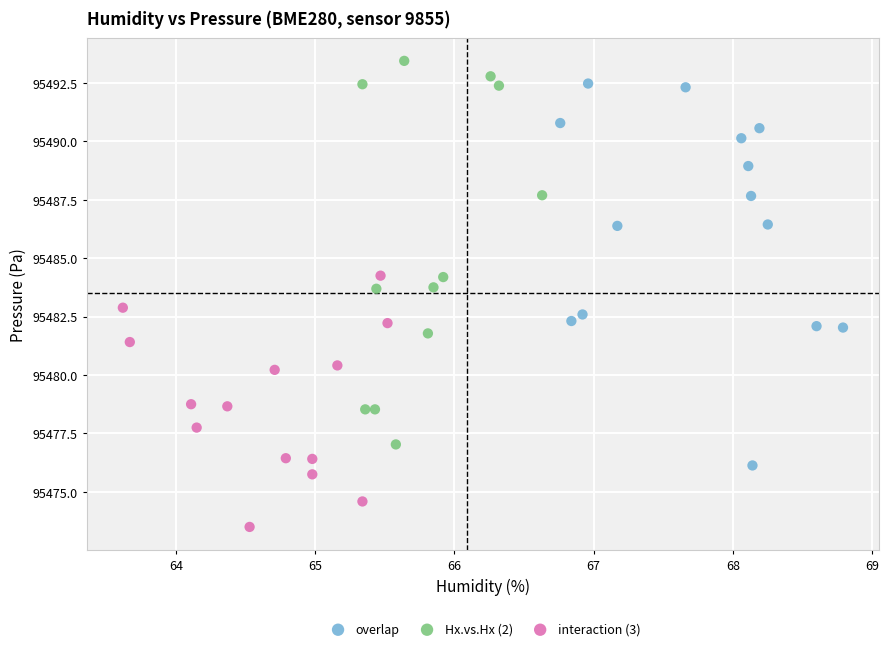

Which series contains the highest Y value?

Hx.vs.Hx (2)